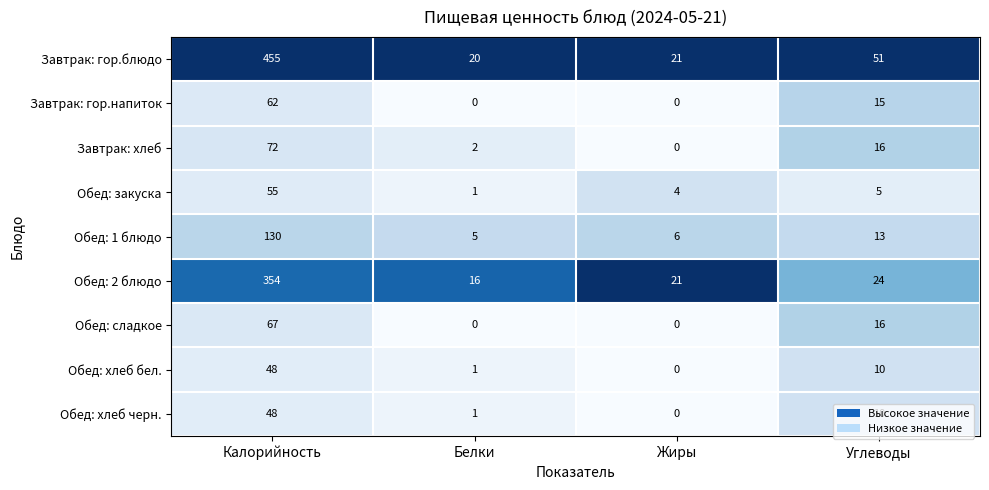

List the labels in order of Завтрак: хлеб value, smallest first.

Жиры, Белки, Углеводы, Калорийность